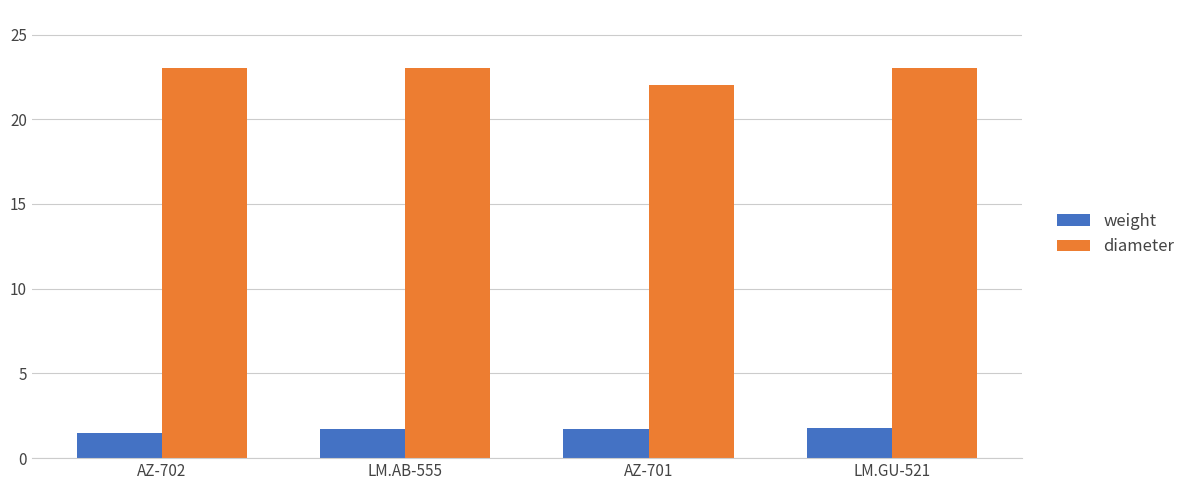

What are all the series names shown in the legend?

weight, diameter